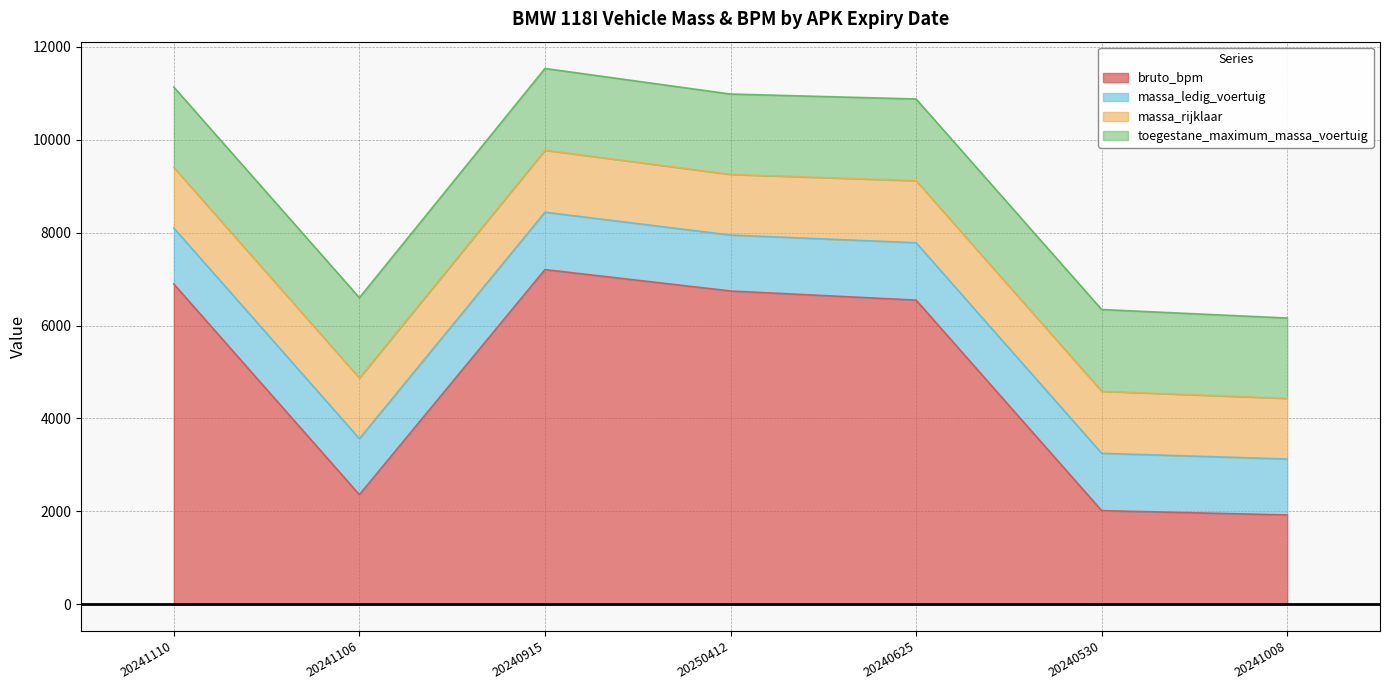

Does the chart have visible grid lines?

Yes